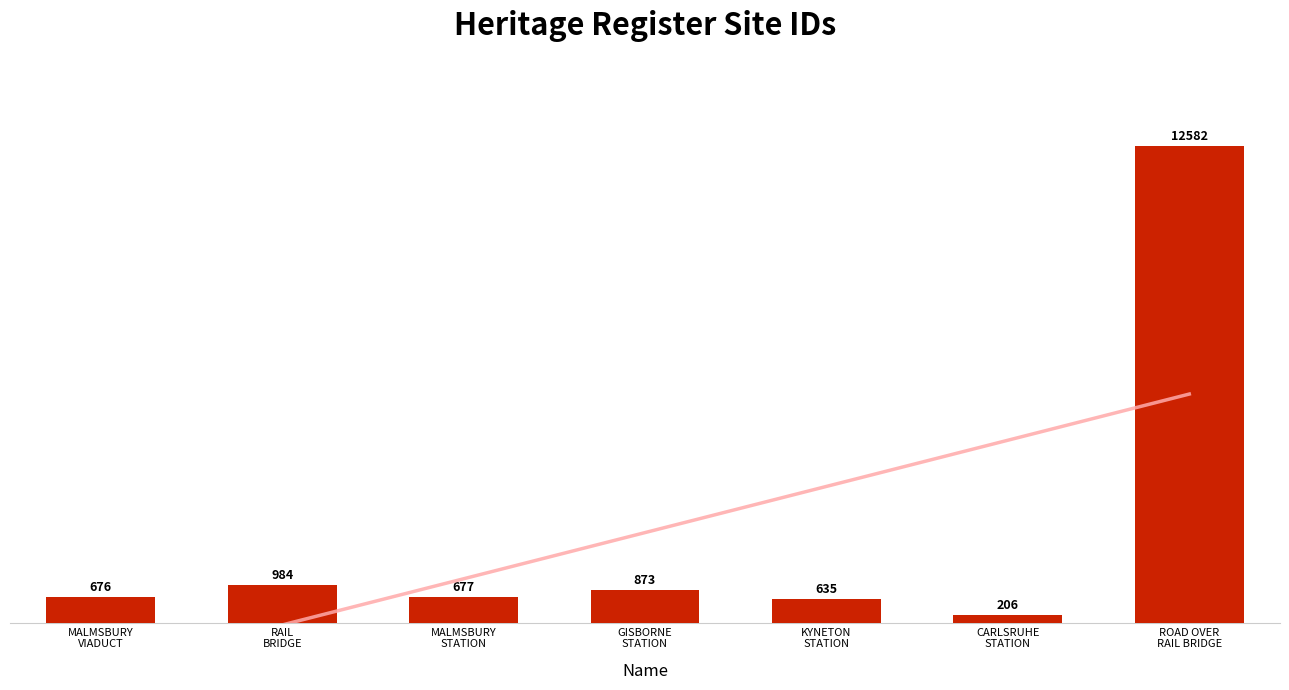

What is the sum of all values?

16633